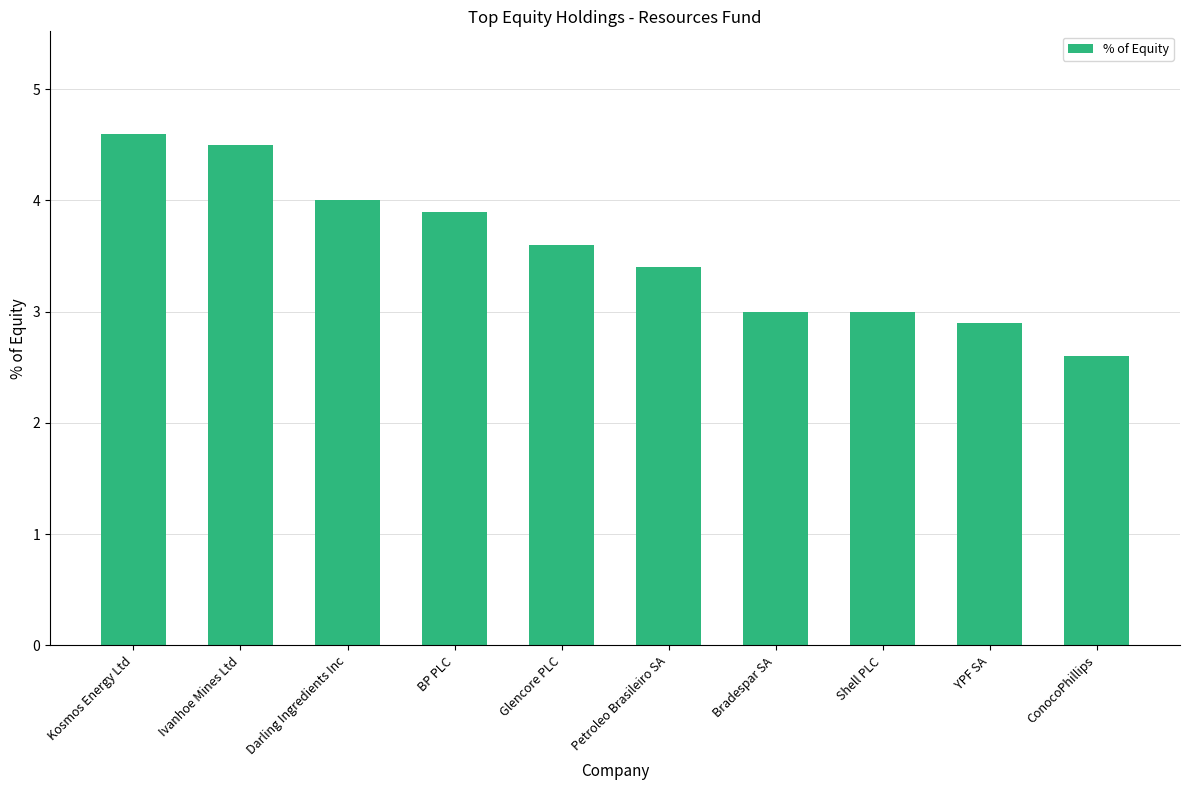

At which category does the chart reach its minimum across all series?

ConocoPhillips